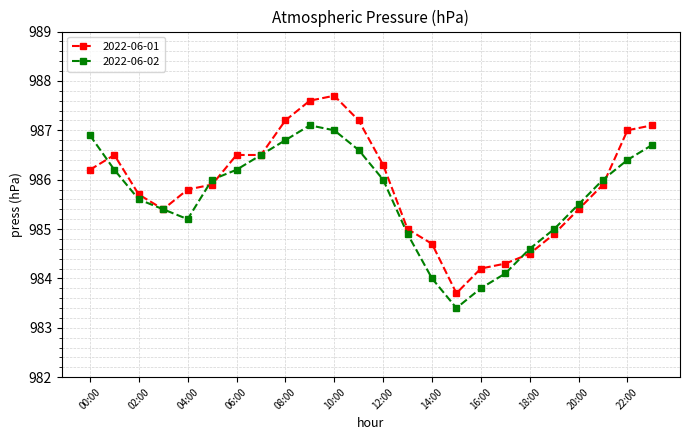

What are all the series names shown in the legend?

2022-06-01, 2022-06-02